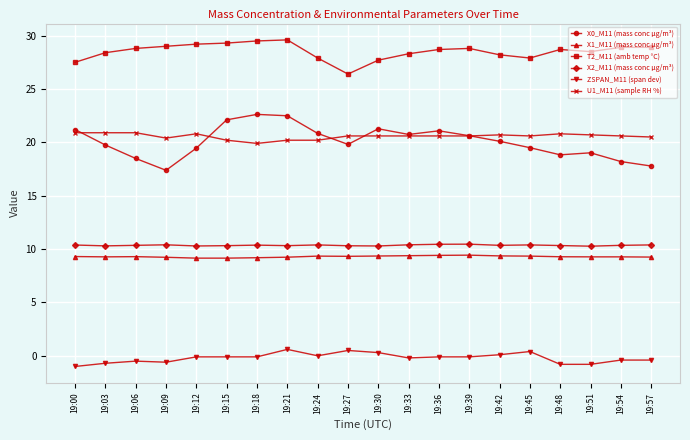

True or false: ZSPAN_M11 (span dev) and X1_M11 (mass conc μg/m³) cross at least once.

False